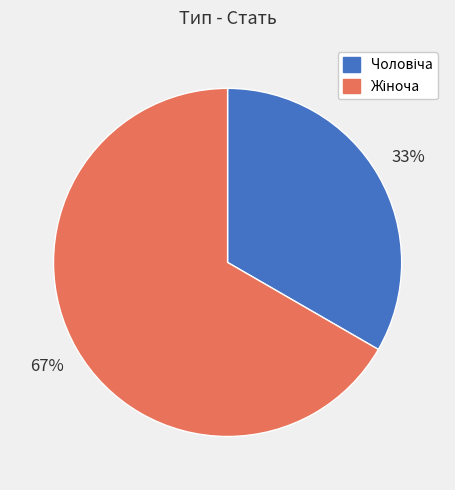

Does any single category account for the majority?

Yes